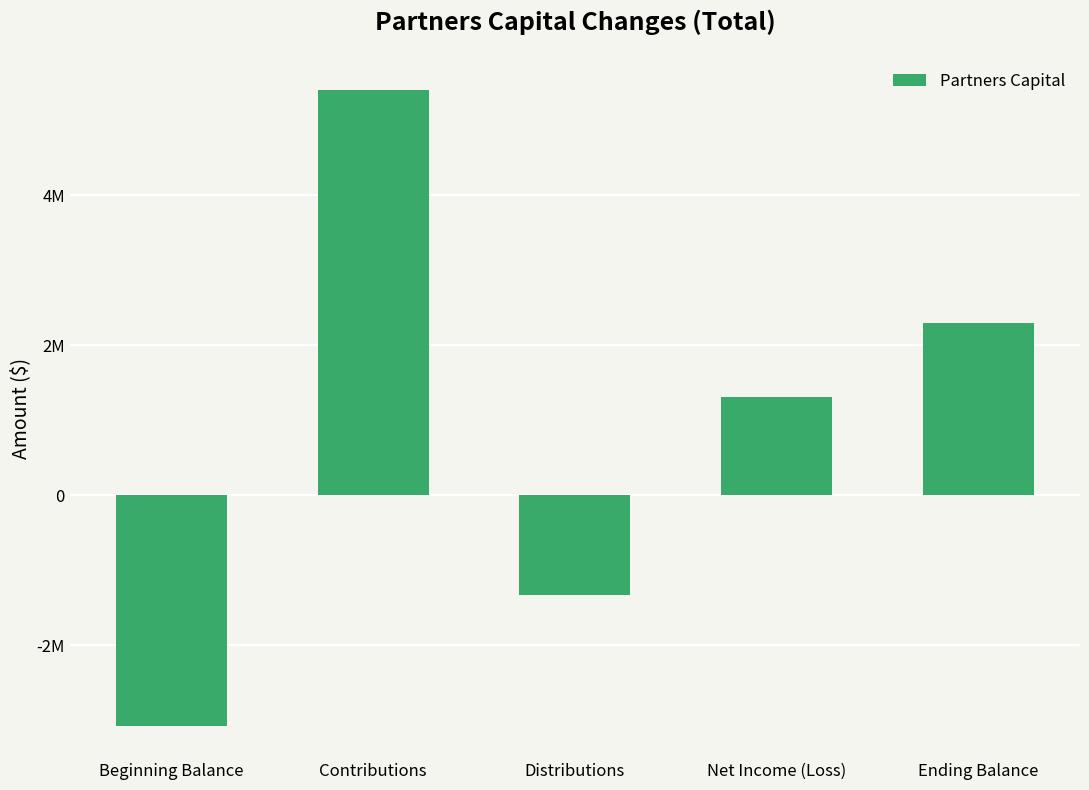

How many bars are there in total?

5